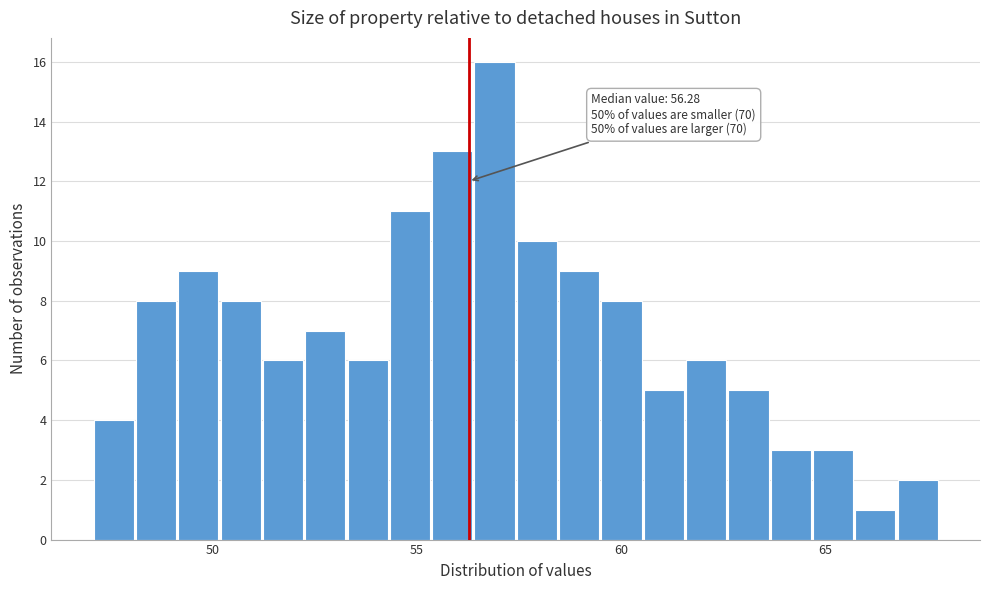

Read against the x-axis, roughly where is the centre of the tallest bar?

57.0